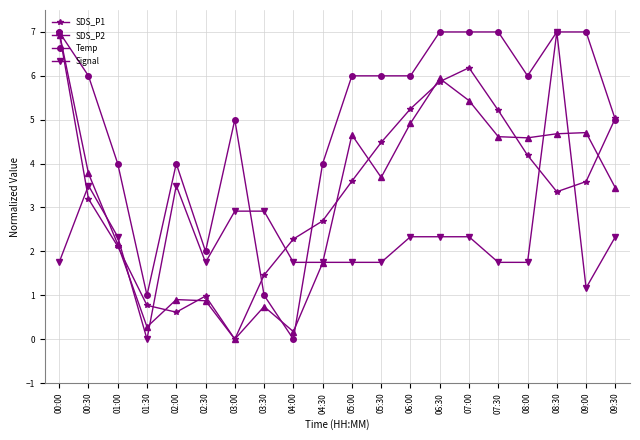

How many data points in SDS_P2 are above 3?

12